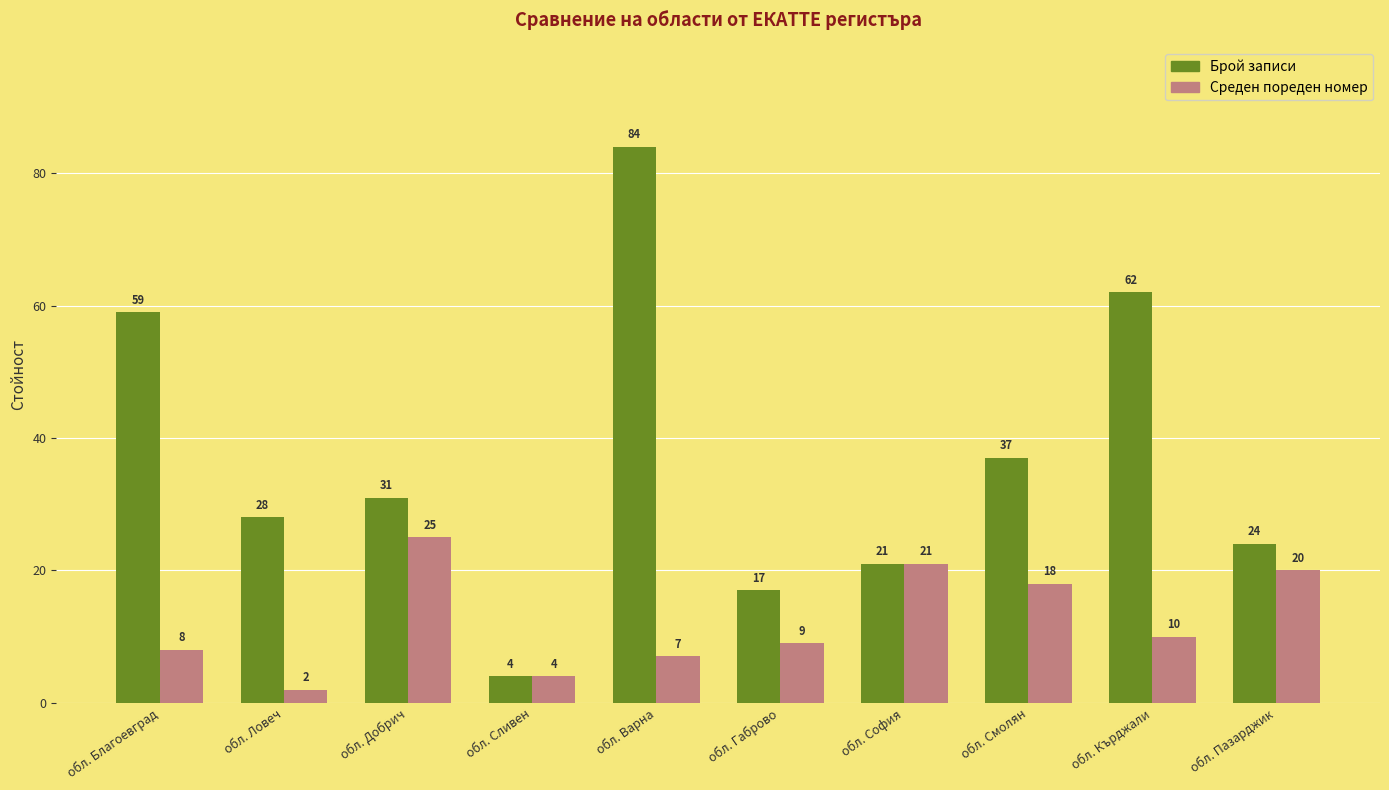

What is the label of the 1st bar from the left?

обл. Благоевград